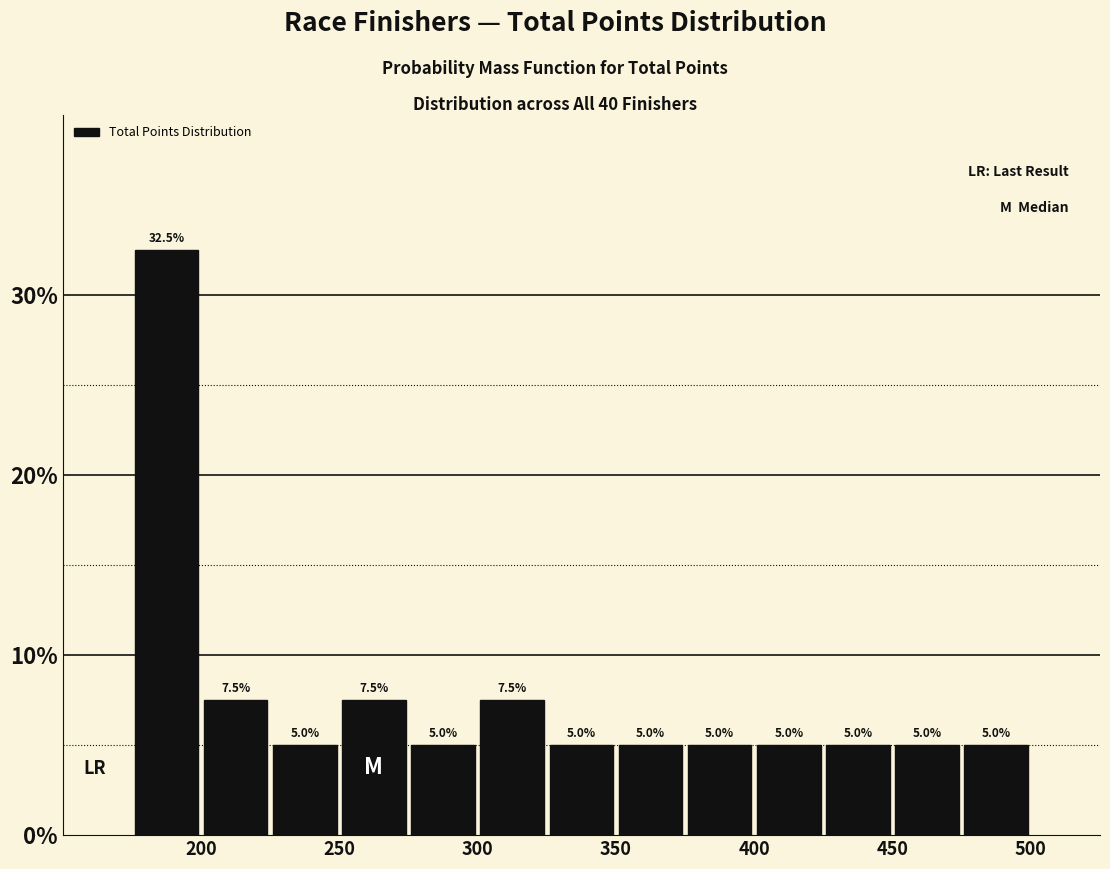

What is the height of the bar covering 250 to 275 on the x-axis?

7.5